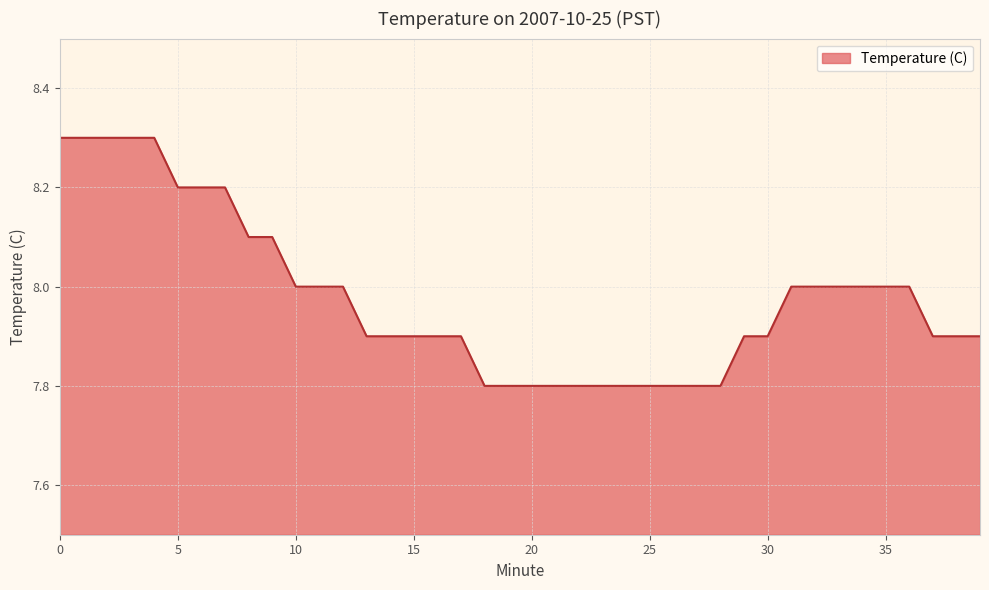

What is the greatest value displayed?

8.3